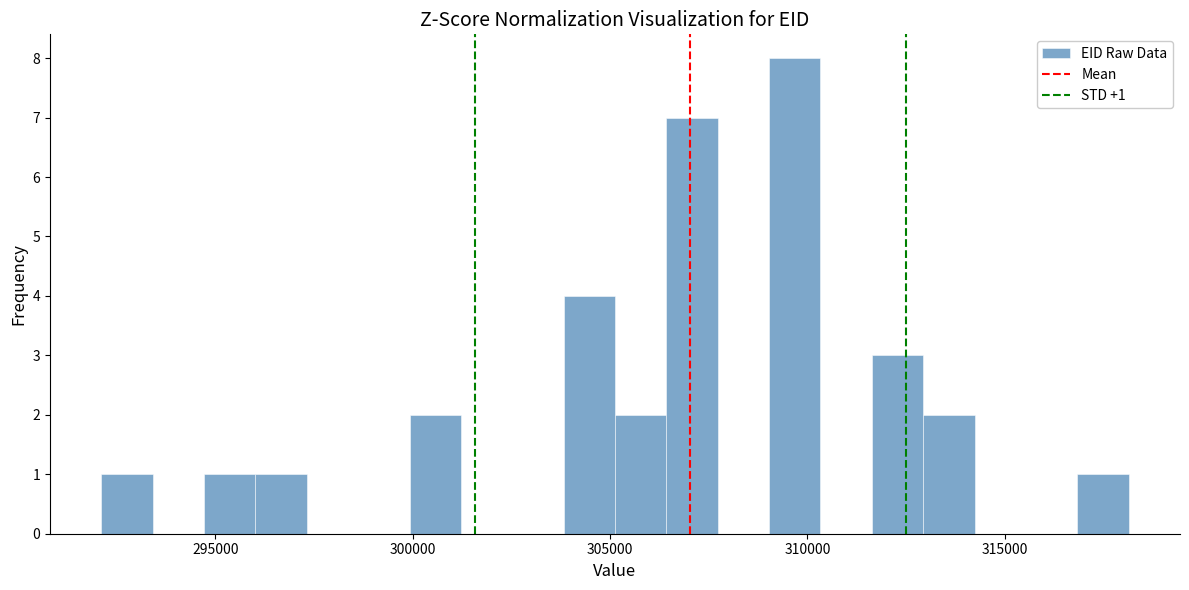

Around what value on the x-axis is the tallest bar? Give the approximate position of its centre, as read against the axis.

309500